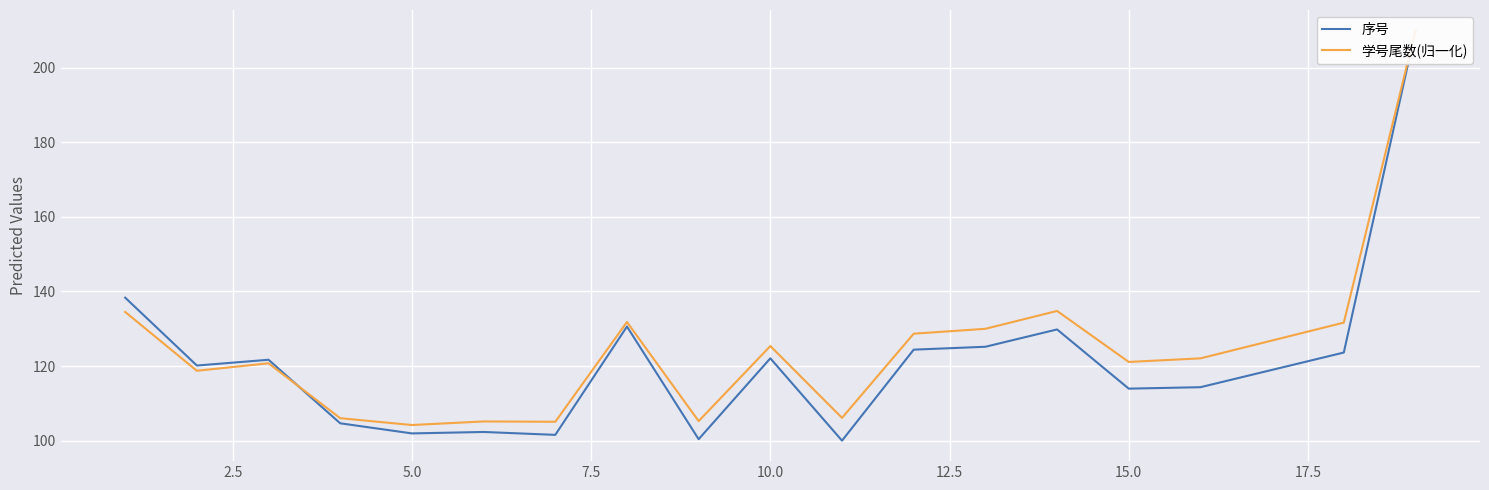

True or false: 学号尾数(归一化) and 序号 intersect in this chart.

True